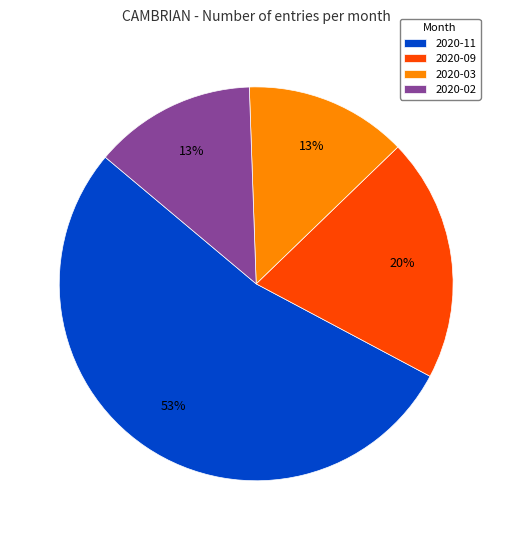

Is it true that 2020-09 is 20% of the pie?

True